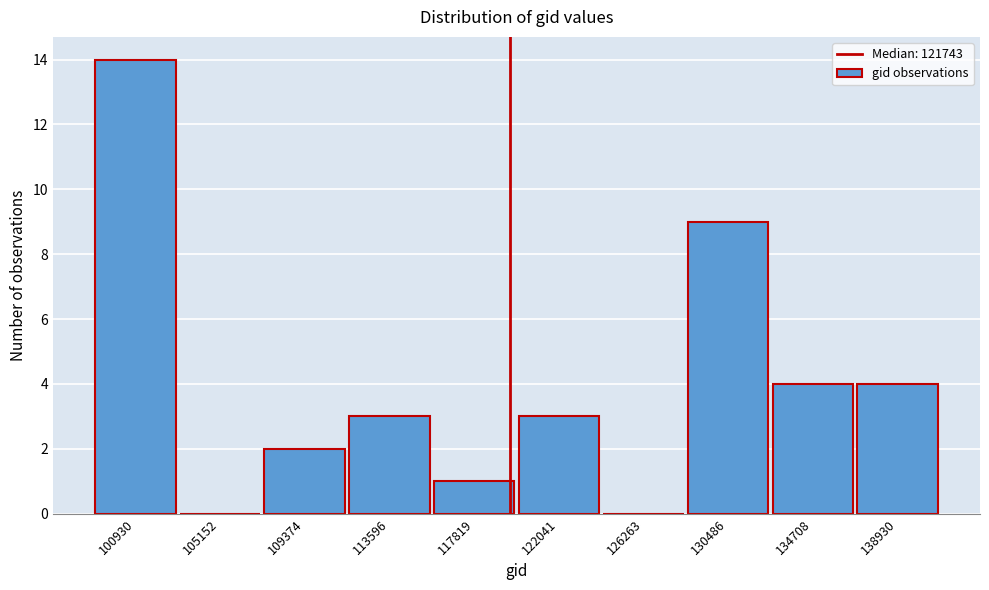

Reading right to left, what are all the values shown in this chart?

138930=4	134708=4	130486=9	126263=0	122041=3	117819=1	113596=3	109374=2	105152=0	100930=14